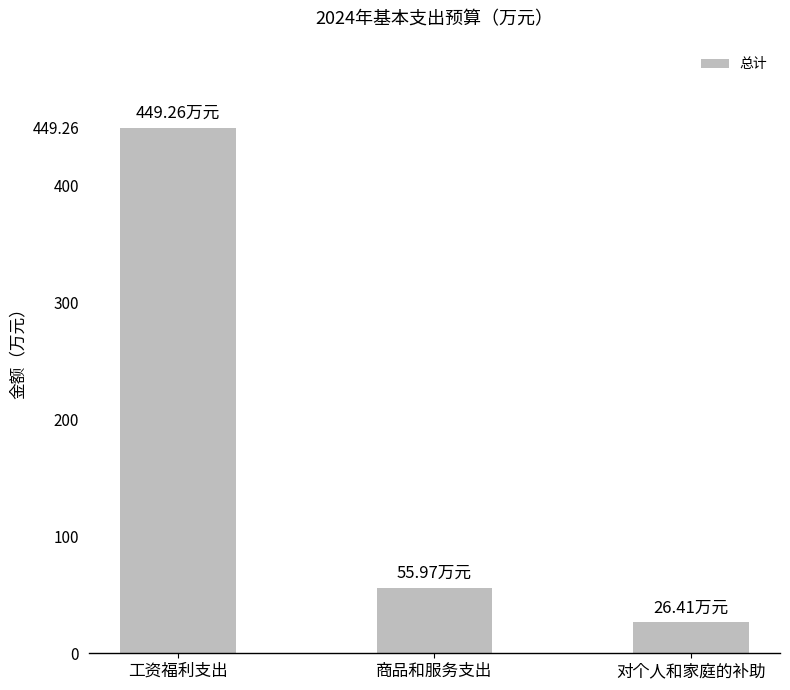

What is the label of the 1st bar from the right?

对个人和家庭的补助